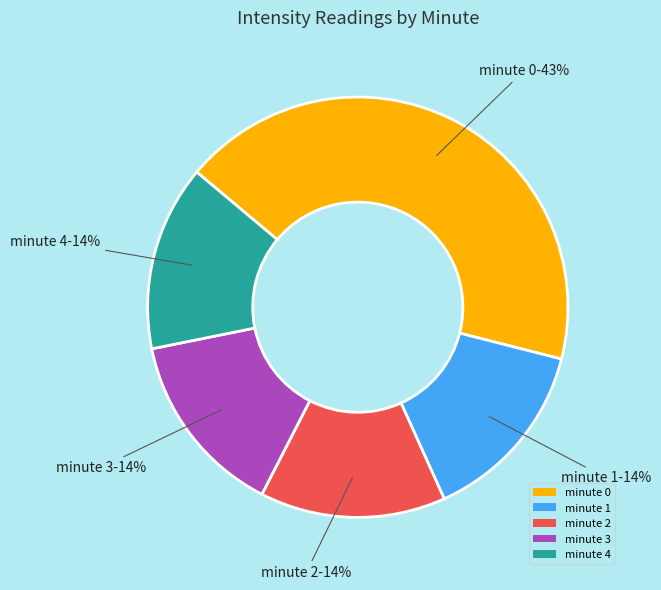

Does minute 2 account for over 50% of the chart?

No